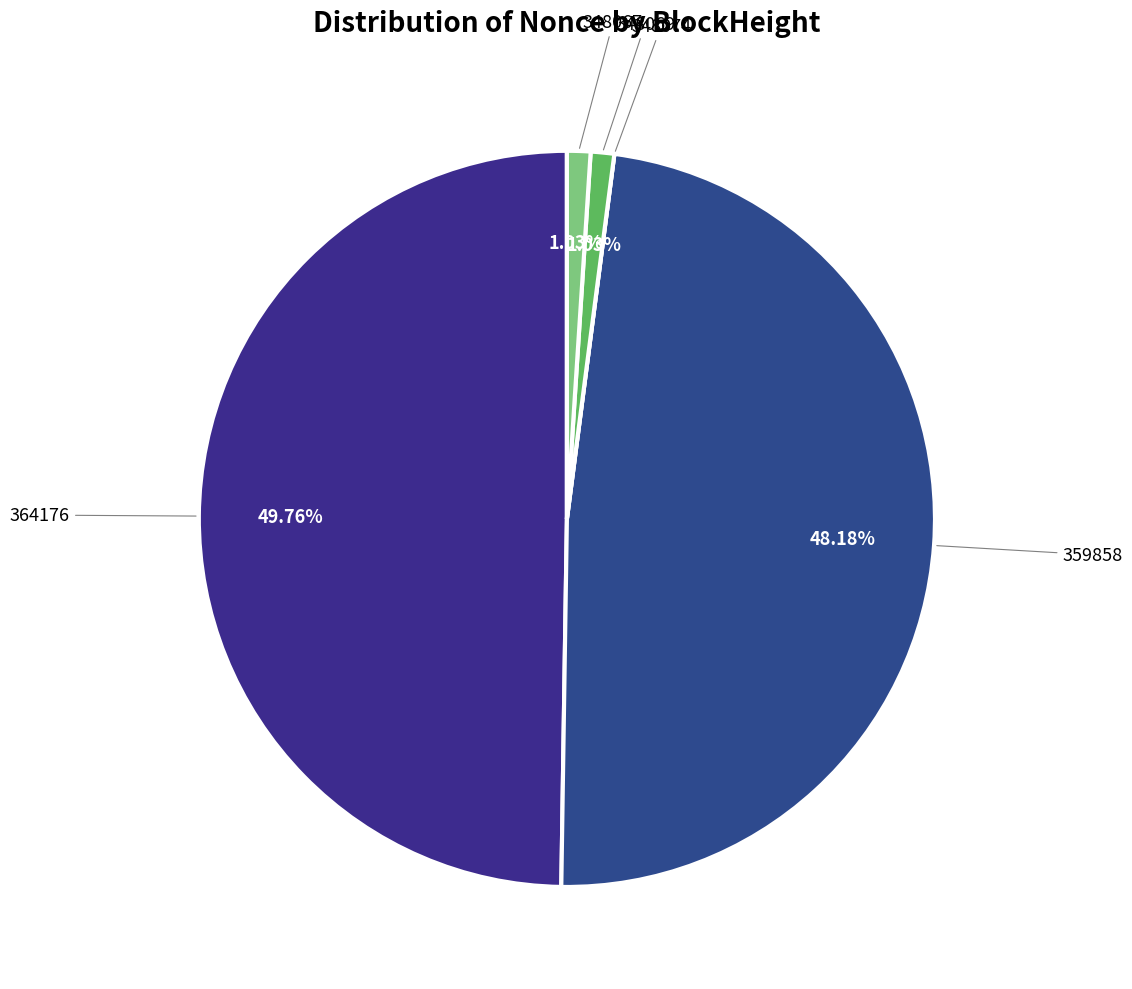

Does 348067 account for over 50% of the chart?

No